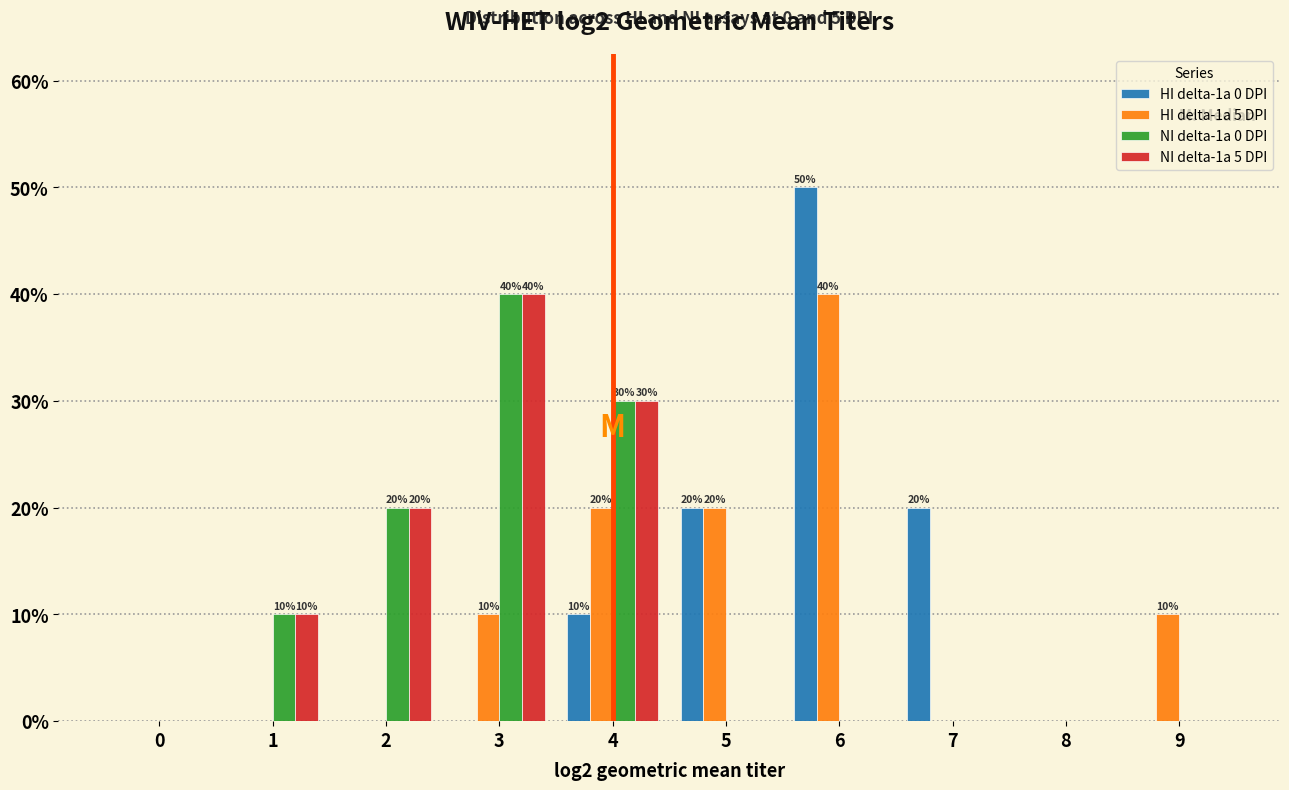

Which label corresponds to the largest value in the chart?

6